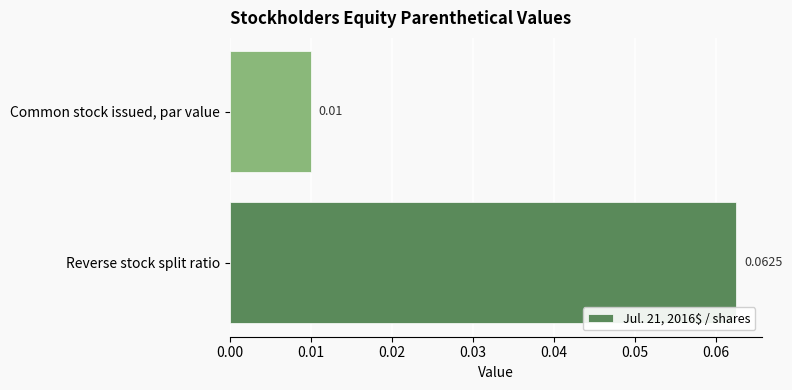

At which category does the chart reach its peak across all series?

Reverse stock split ratio